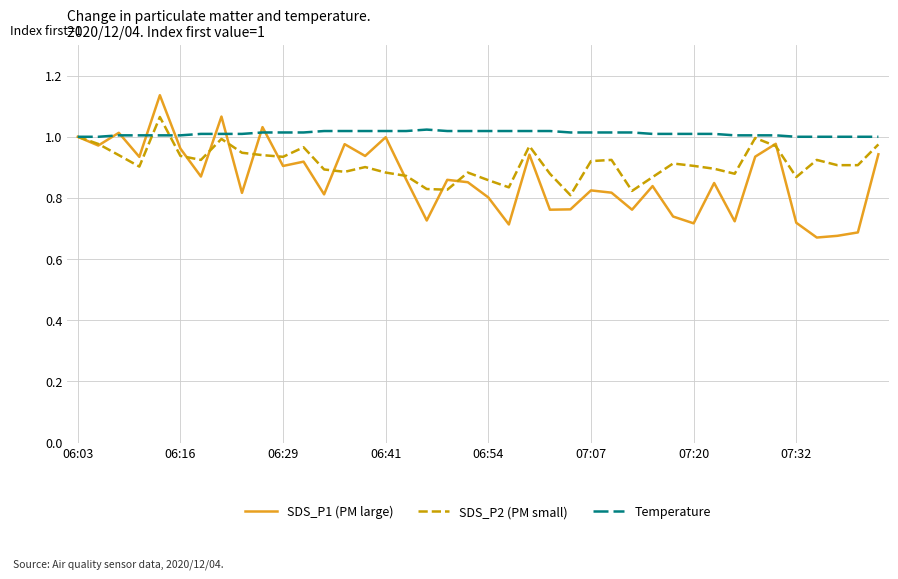

List the series in order of their overall mean, highest first.

Temperature, SDS_P2 (PM small), SDS_P1 (PM large)